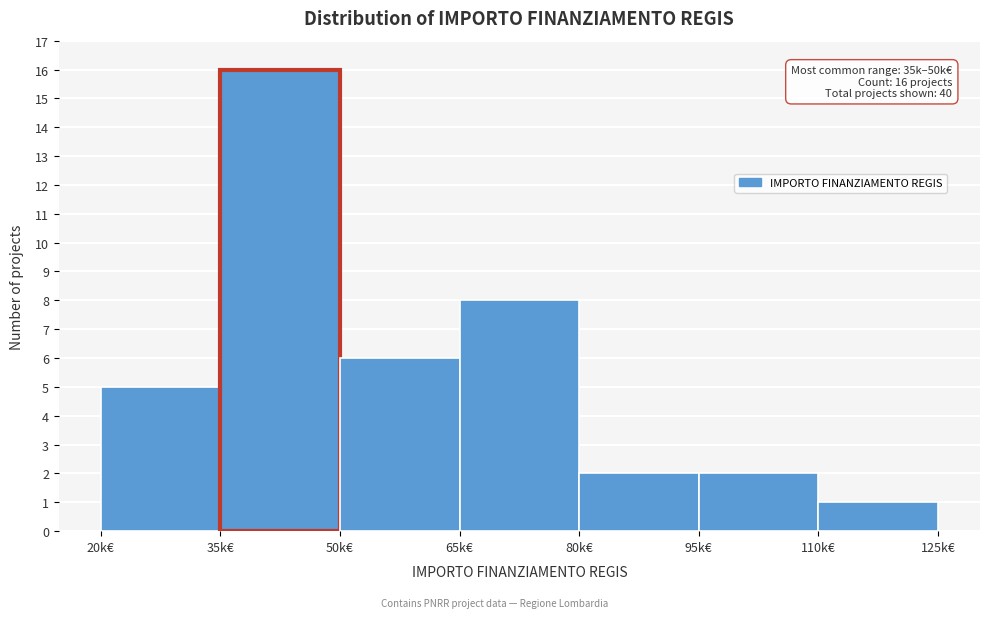

Reading left to right, list all the values displayed in this chart.

5	16	6	8	2	2	1